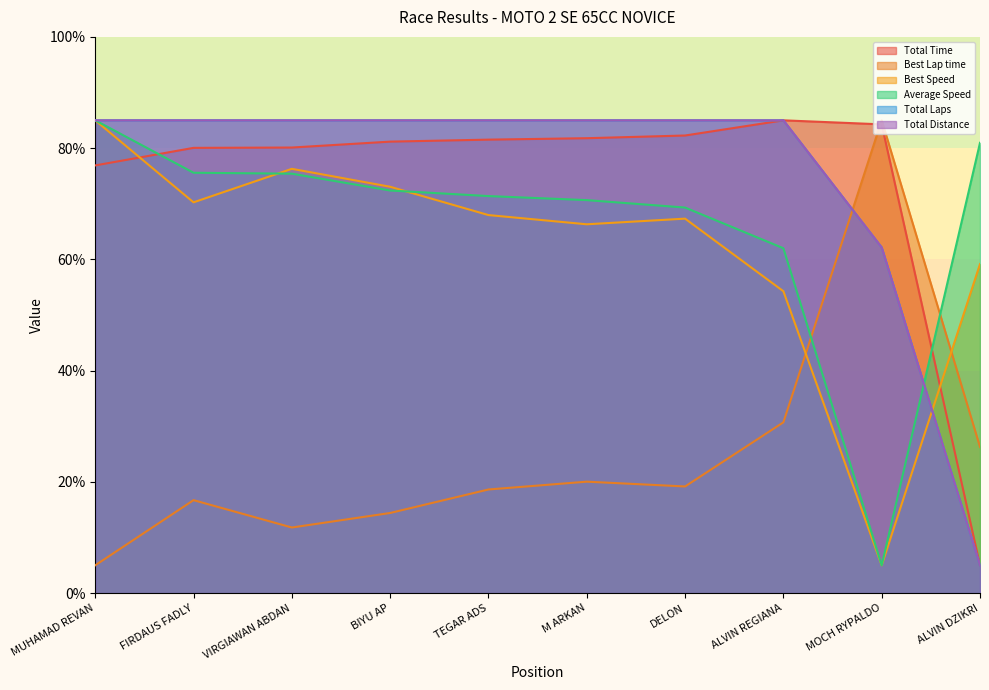

Read the Total Time value at FIRDAUS FADLY.

80.1